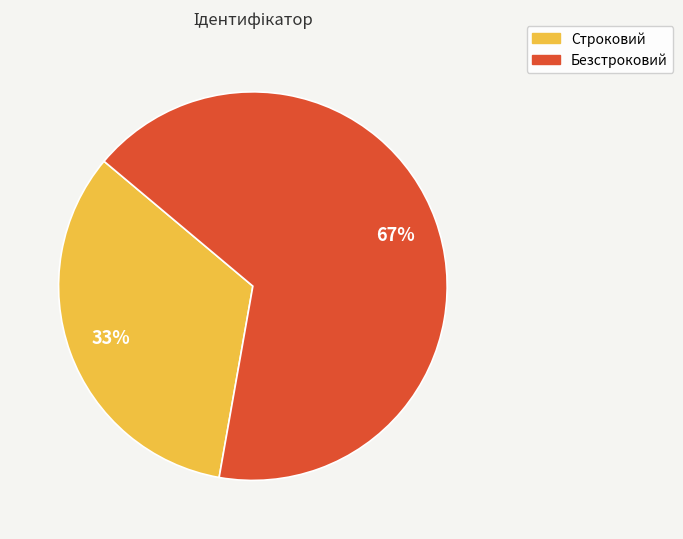

To the nearest percent, what is the average slice percentage?

50%